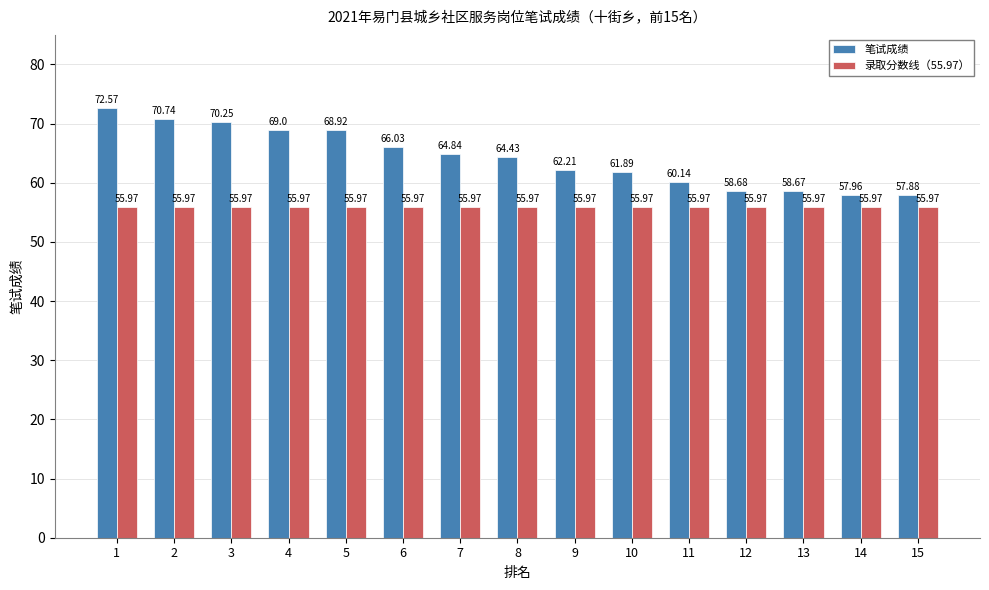

What is the spread (max minus min) of values at 8?

8.5